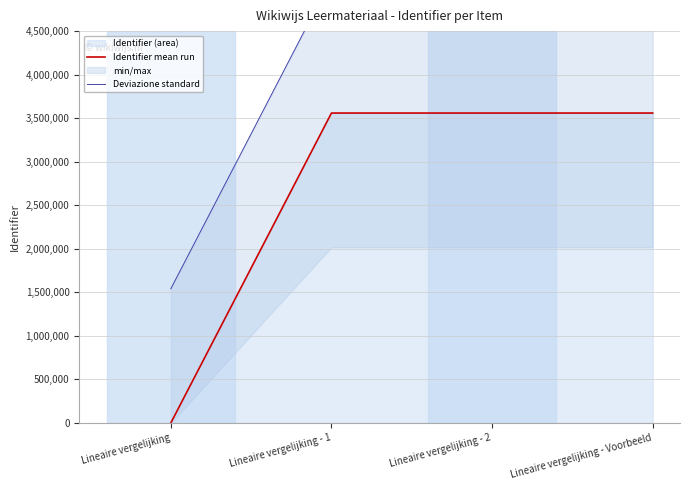

Where is Deviazione standard nearest to the value 3320546?

Lineaire vergelijking - 1